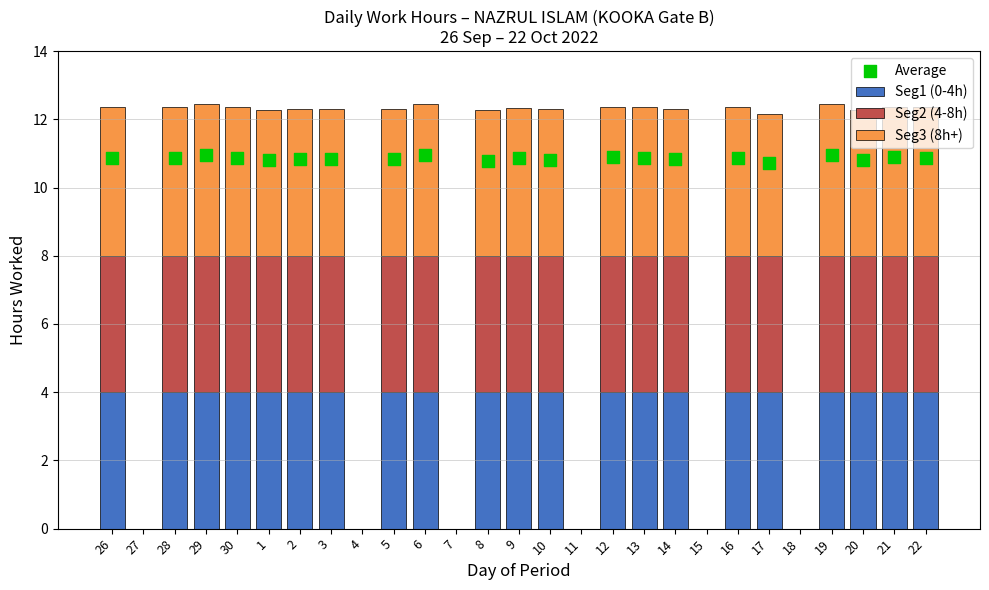

Which series has the largest total across all categories?

Seg3 (8h+)